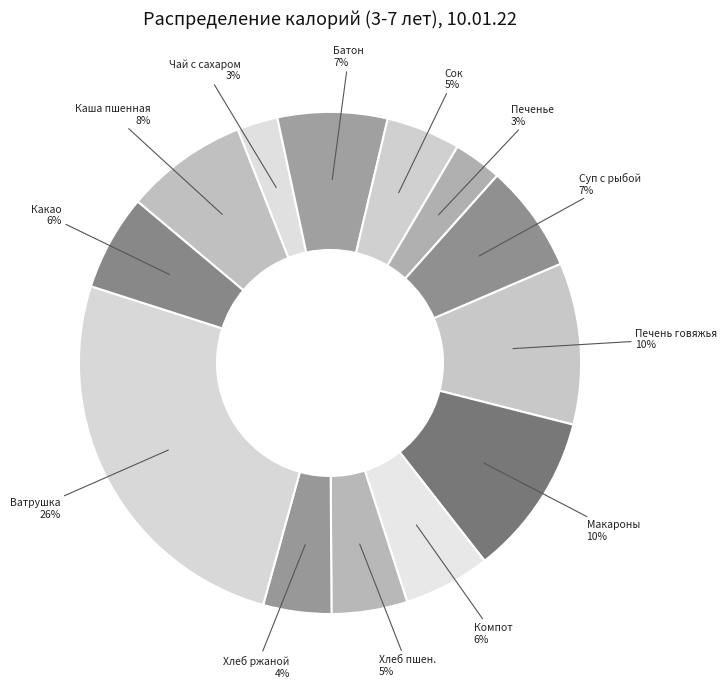

Count the number of slices in the pie.

13